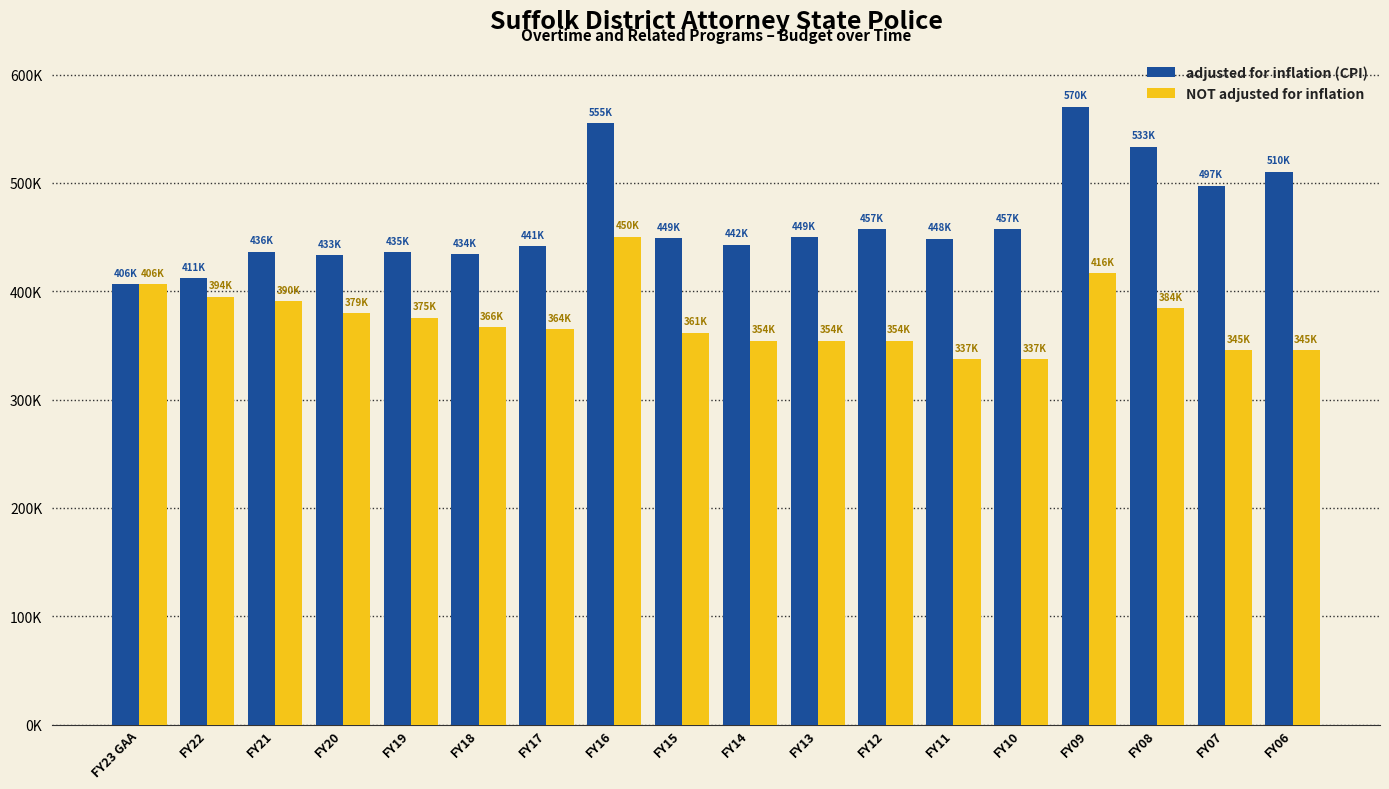

What is the difference between the maximum and minimum values in the NOT adjusted for inflation series?

112897